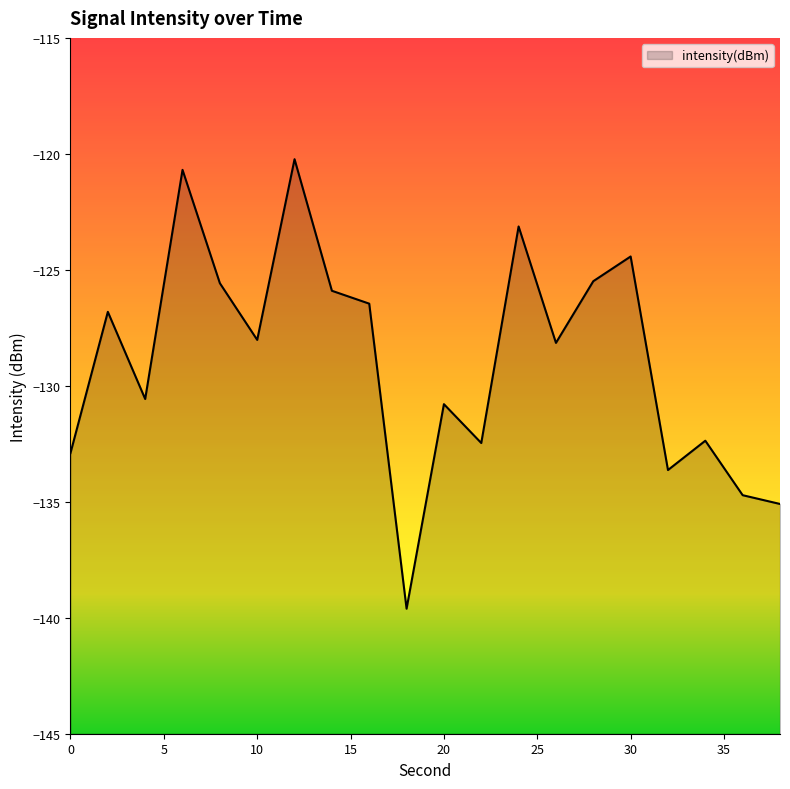

What is the sum of the values at 28 and 26?

-253.6